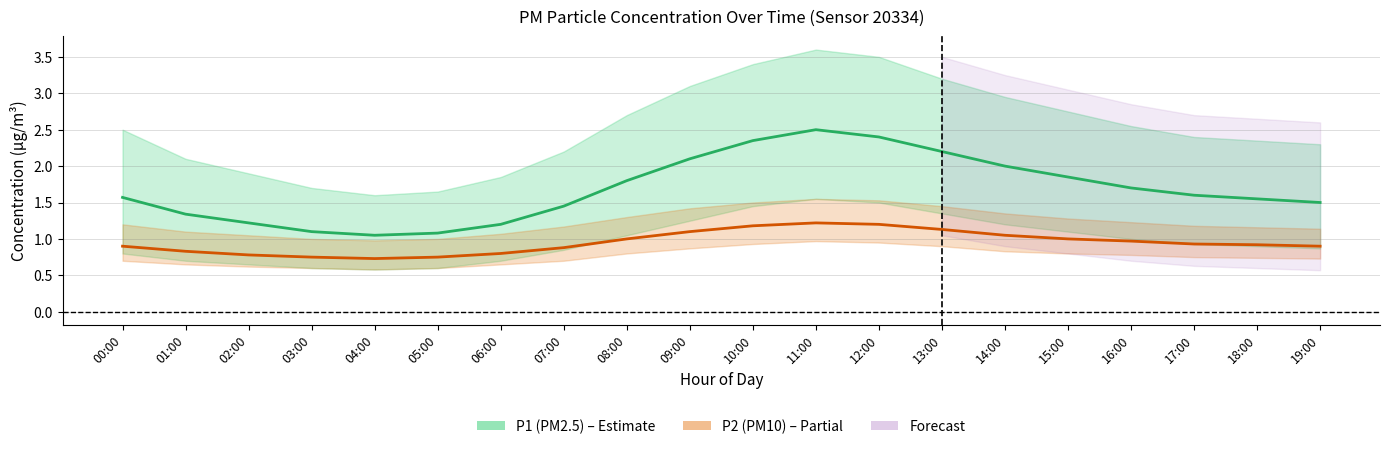

At 15:00, list the series in order from largest to smallest.

P1 (PM2.5) mean, P2 (PM10) mean